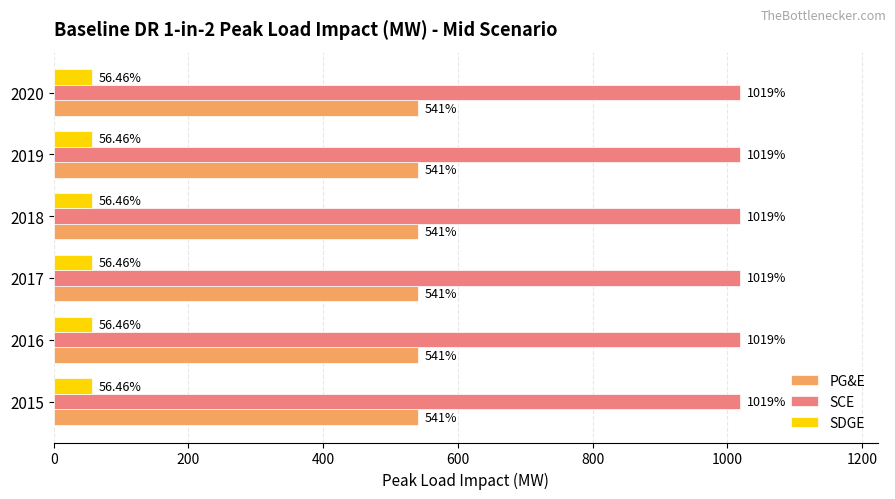

List the series in order of their overall mean, lowest first.

SDGE, PG&E, SCE